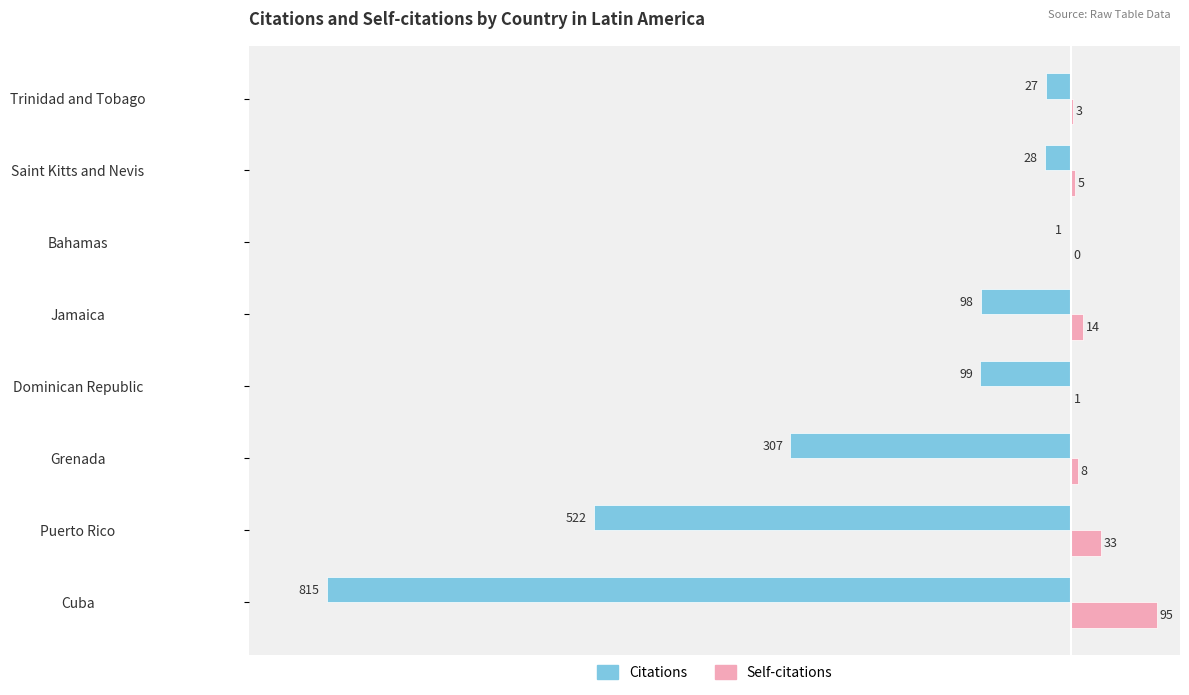

True or false: Self-citations has a value of 0 at Bahamas.

True